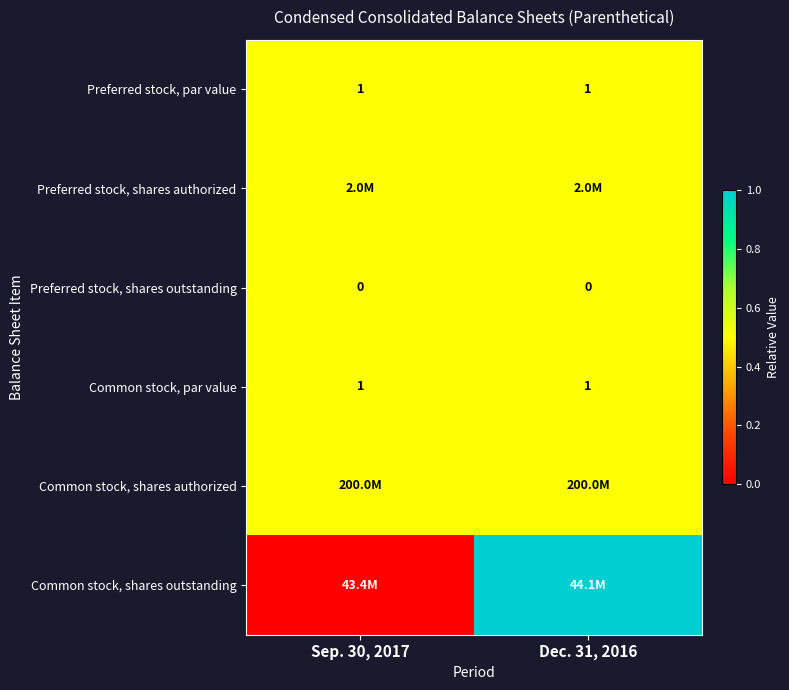

How many distinct data groups are displayed?

6